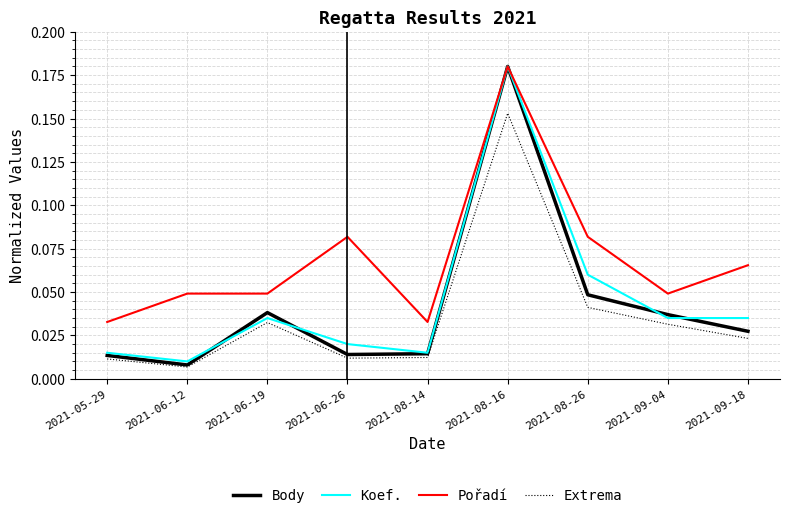

True or false: Body has a value of 0.1 at 2021-08-16.

False